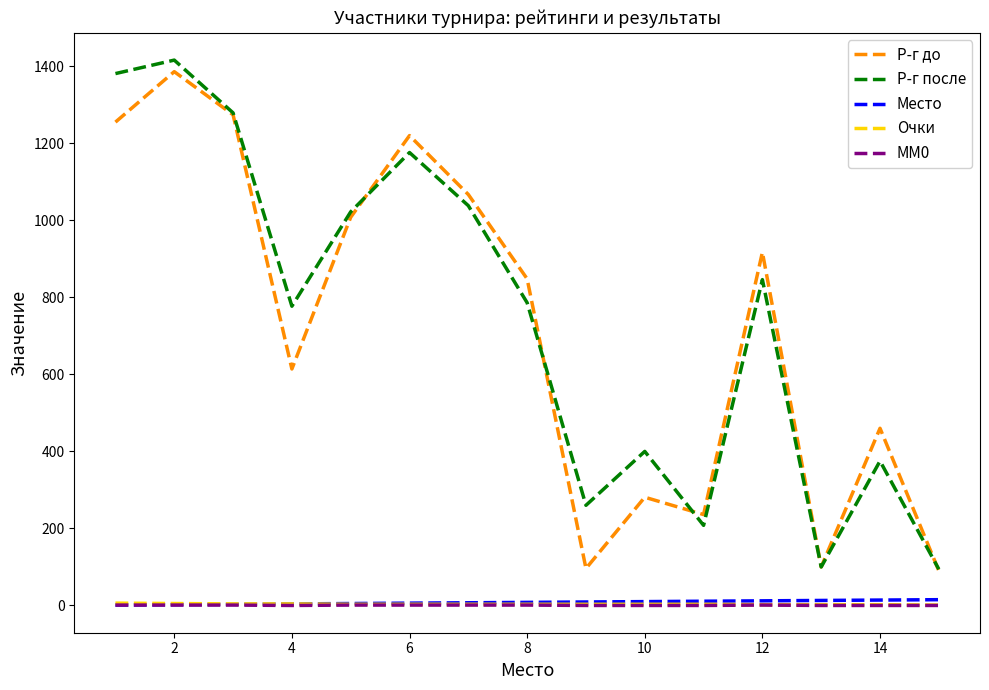

True or false: Р-г после and Место intersect in this chart.

False